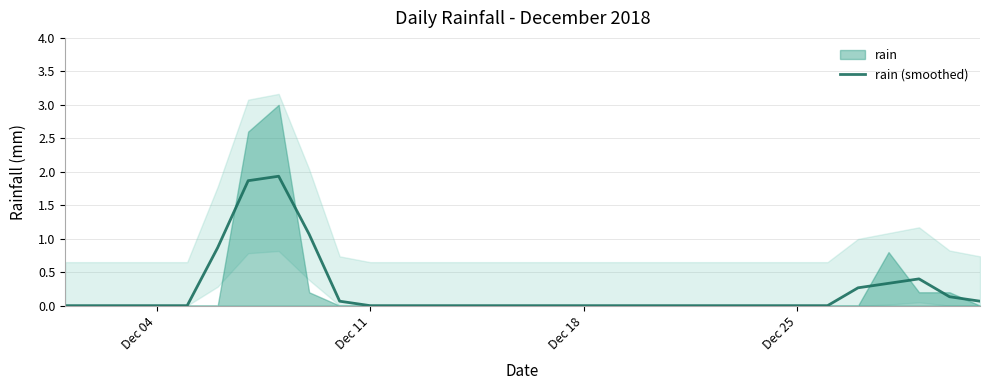

What is the difference between the second highest and minimum values?

1.9